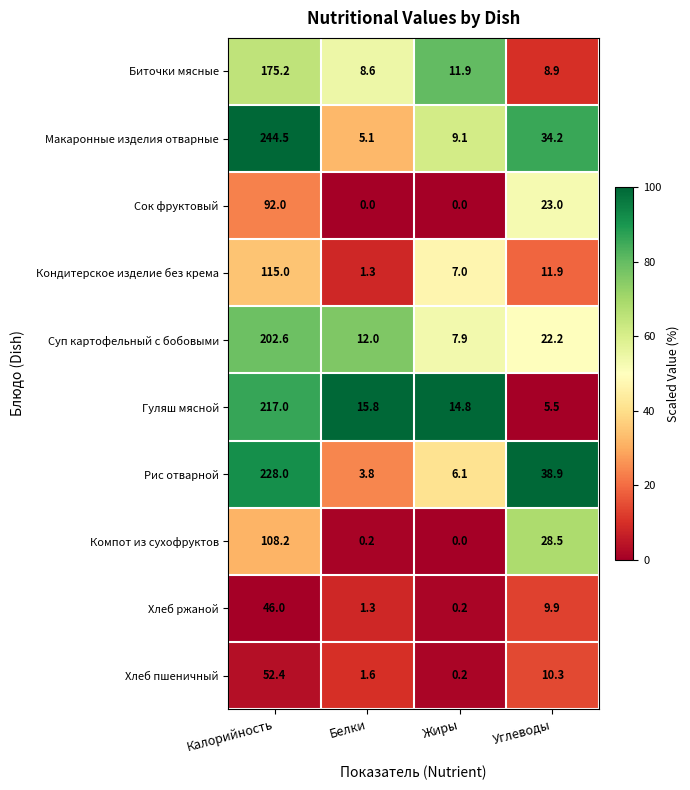

What is the spread (max minus min) of values at Белки?

15.8